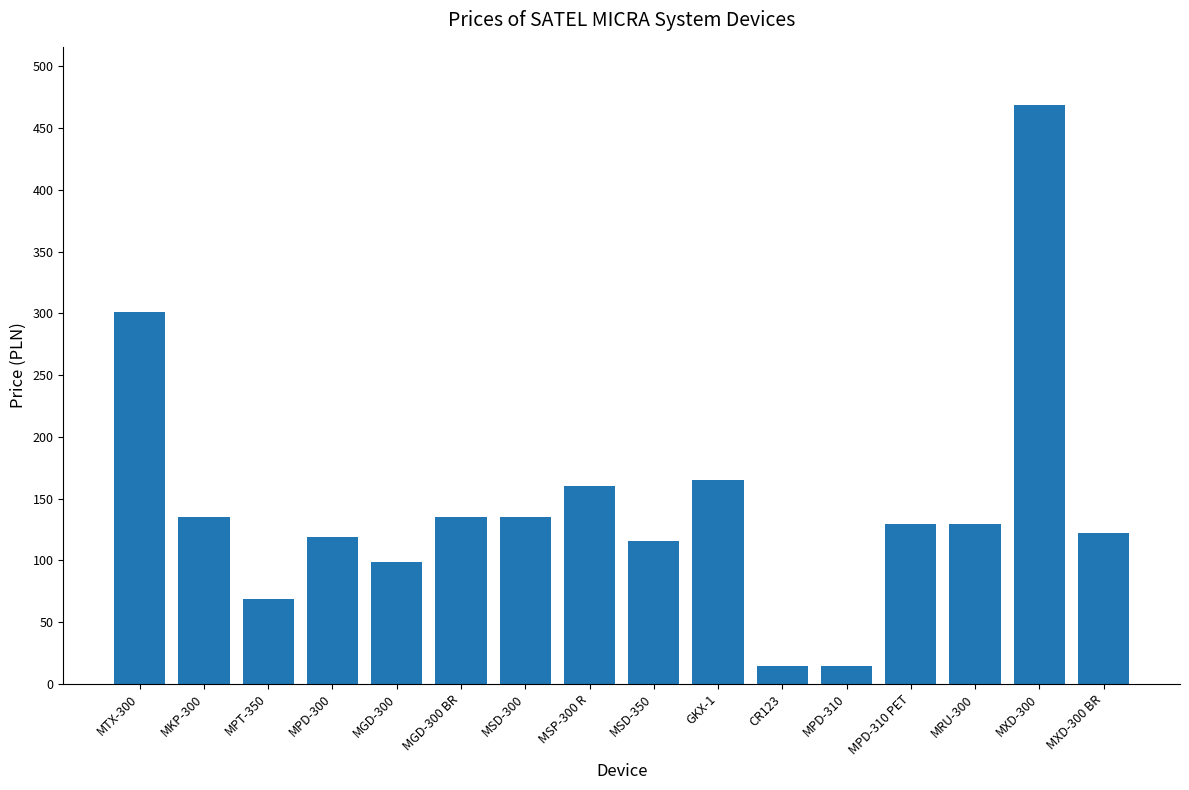

What is the label of the 8th bar from the right?

MSD-350